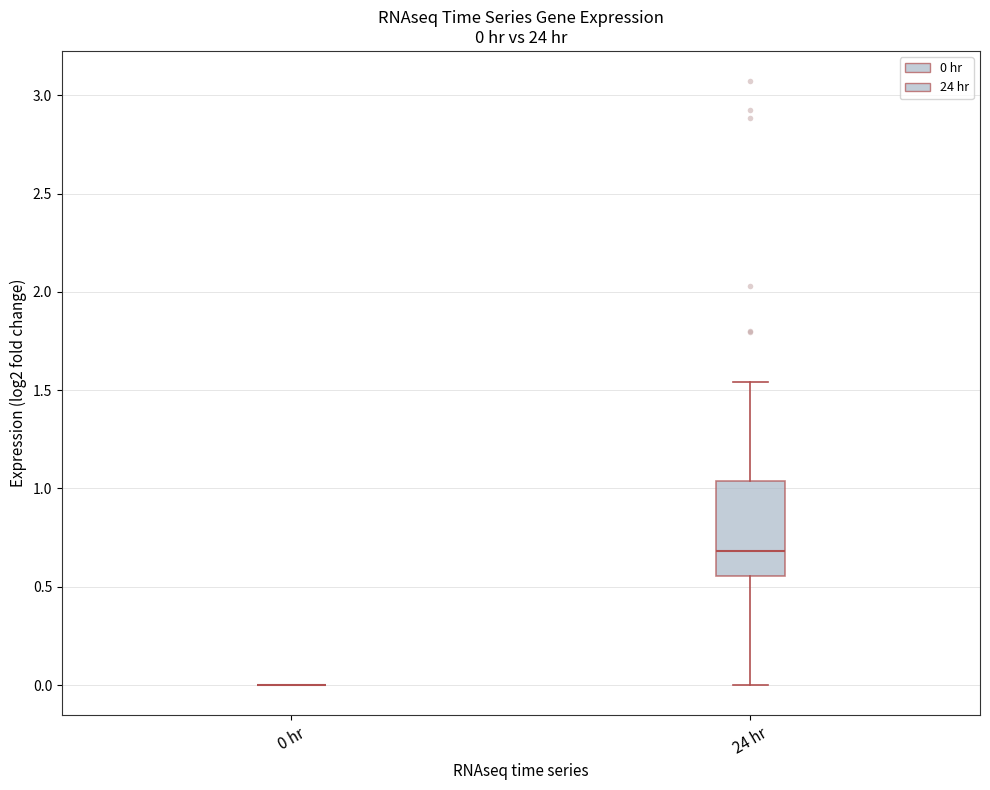

Comparing the boxes themselves (not the whiskers), which one is the tallest?

24 hr